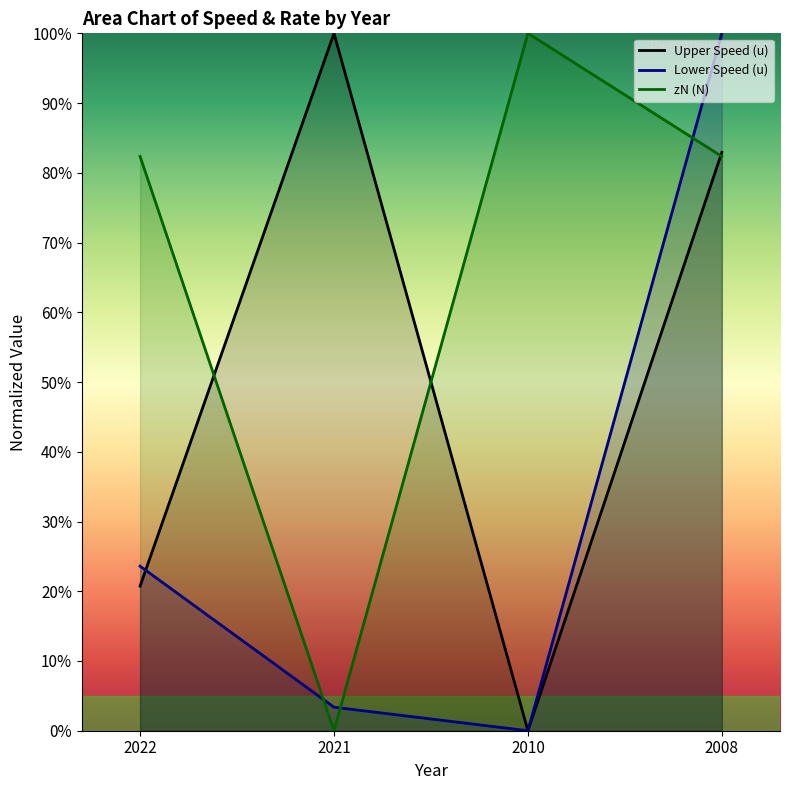

What value does the Lower Speed (u) series have at 2022?

23.6